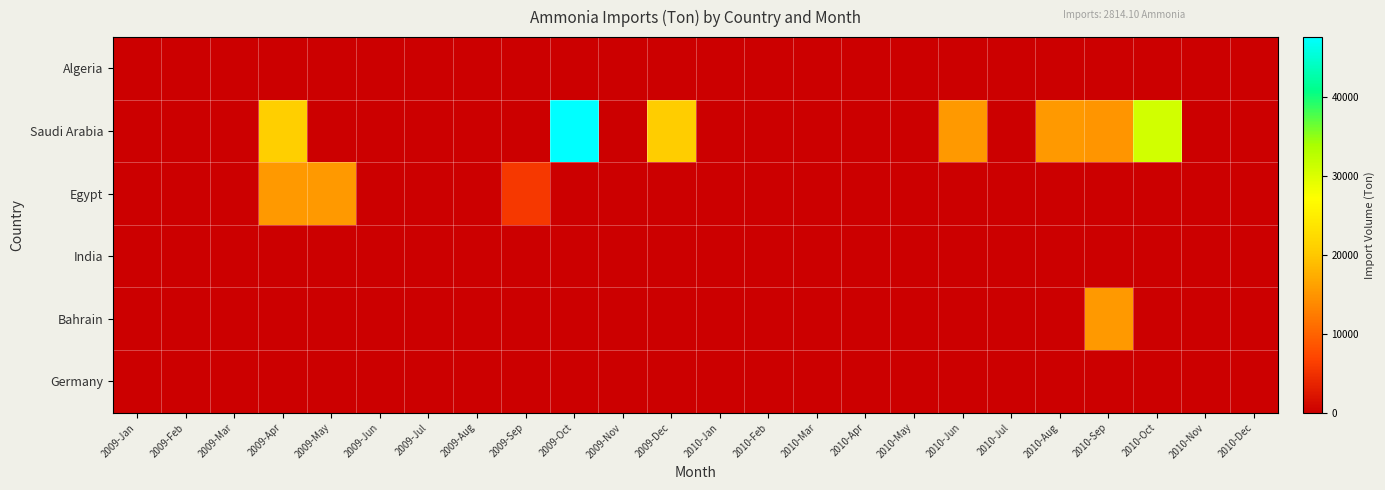

Which series has the largest range (max minus min)?

Saudi Arabia